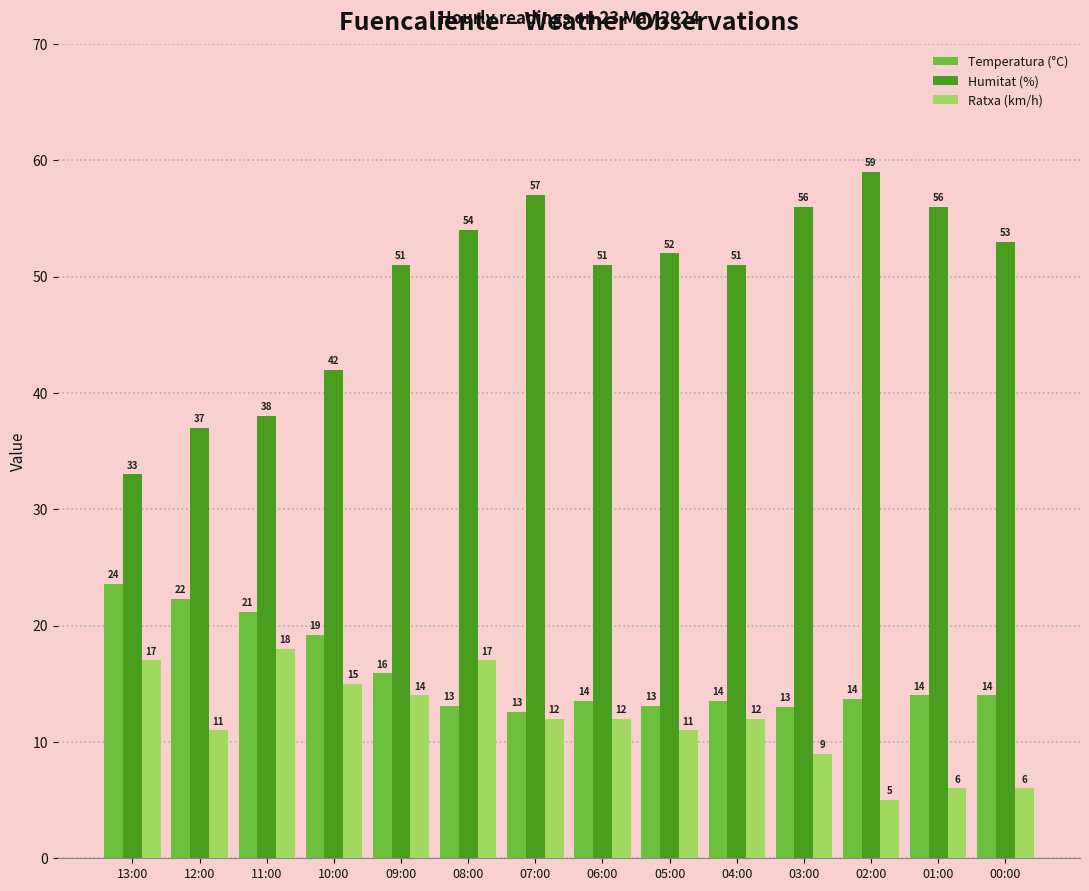

Is the value of Humitat (%) at 00:00 greater than the value of Ratxa (km/h) at 08:00?

Yes